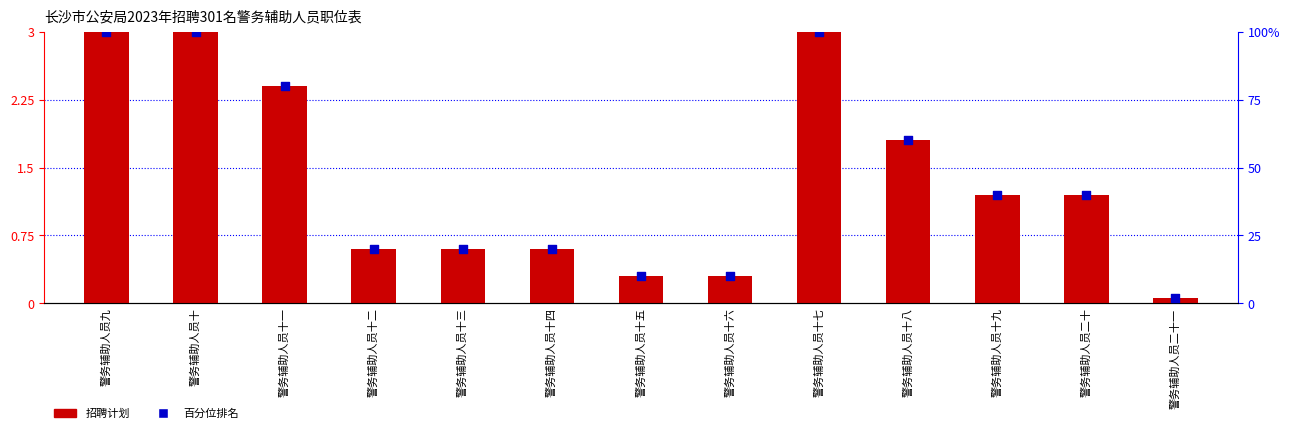

Which series reaches the maximum Y coordinate?

percentile rank